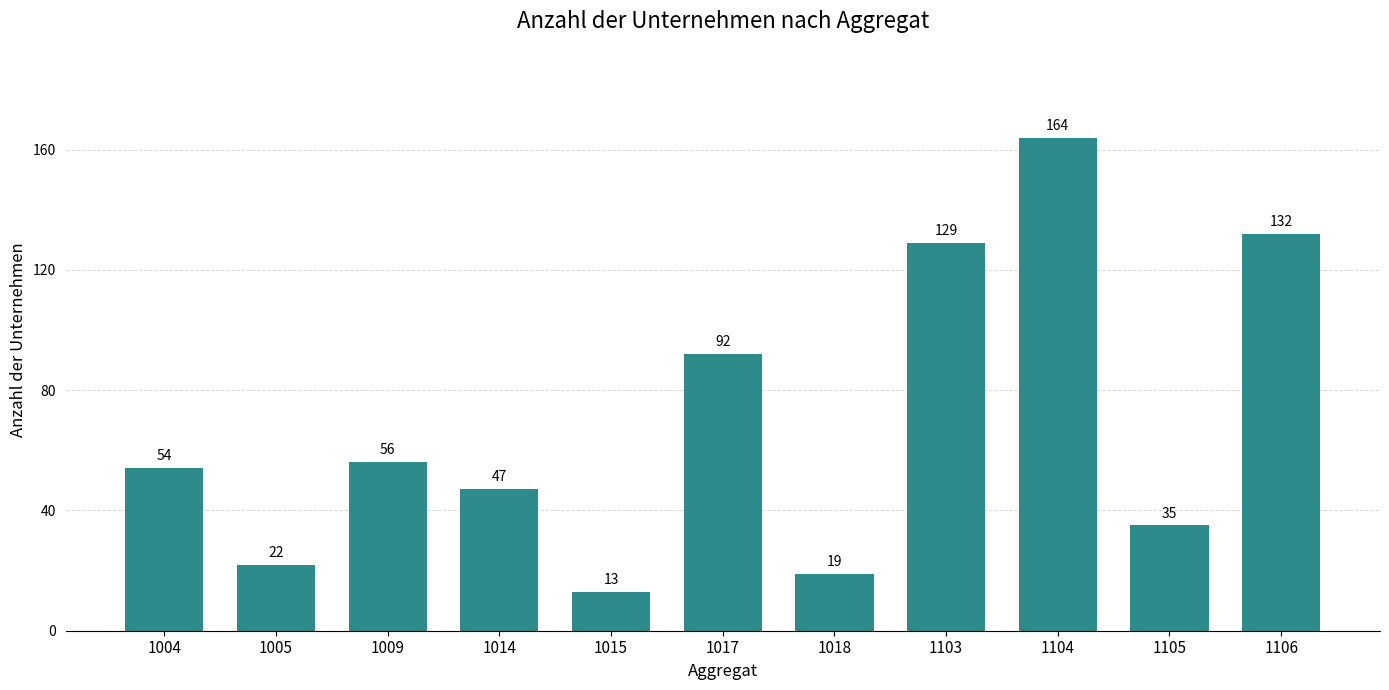

Reading left to right, extract all data points from this chart.

54	22	56	47	13	92	19	129	164	35	132